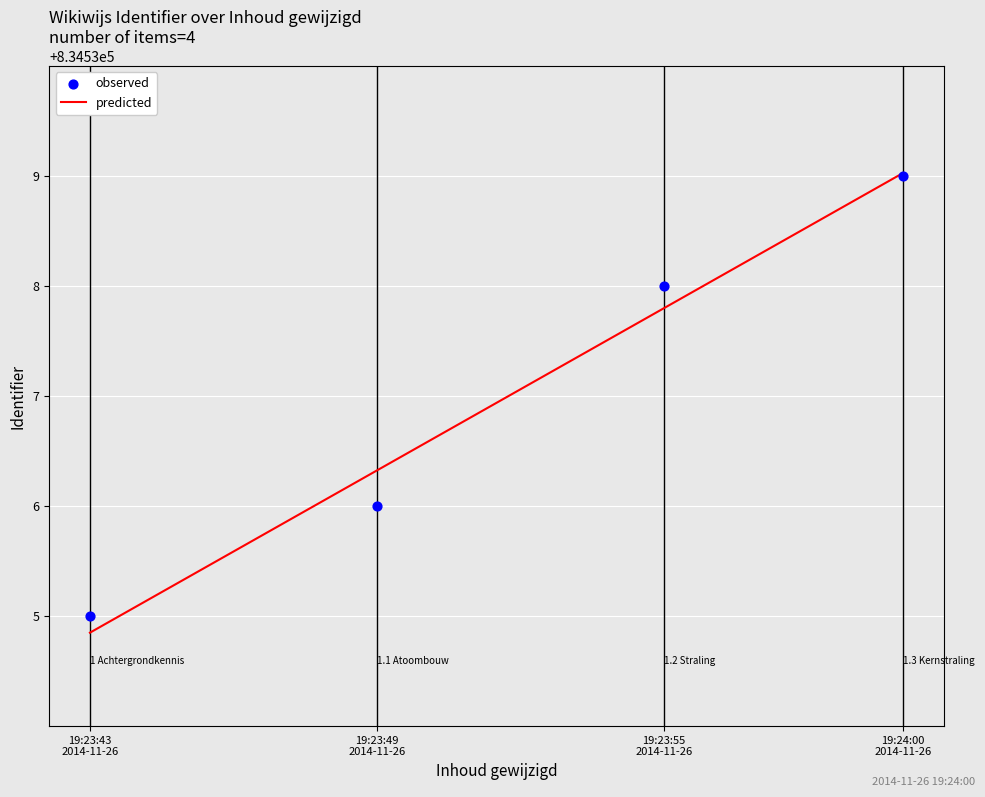

What is the minimum value for predicted?

834534.8